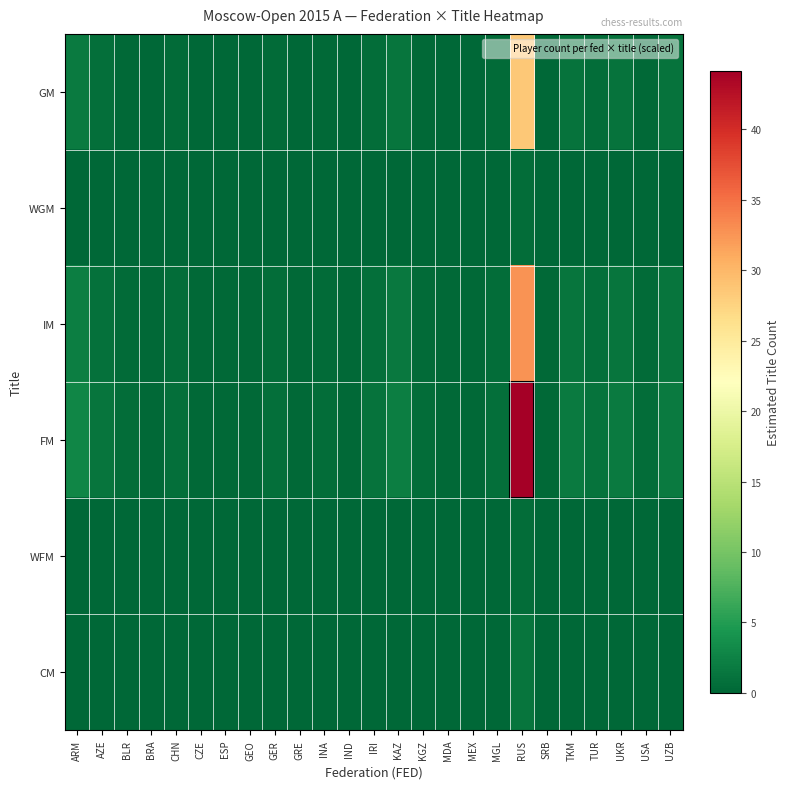

Between MDA and MGL, which series saw the biggest shift?

FM